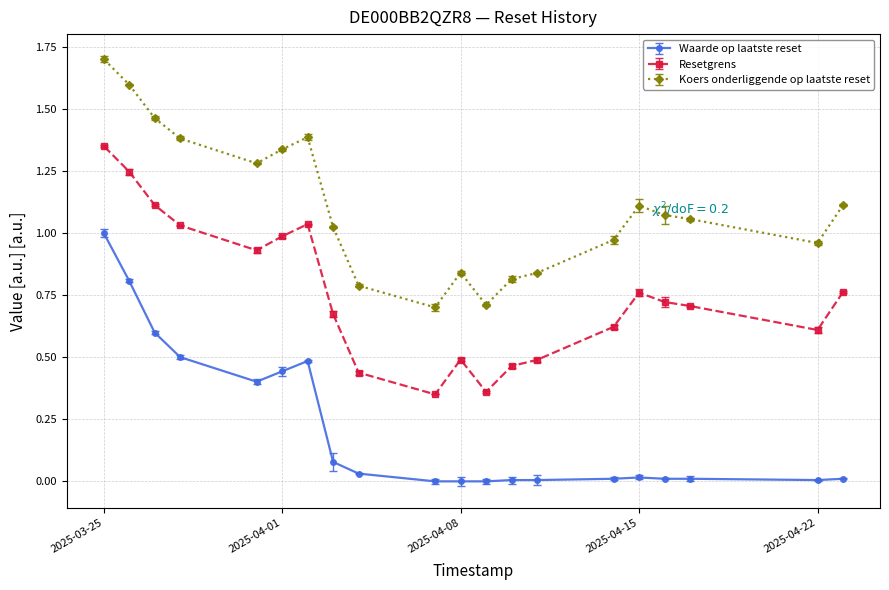

Is it true that Waarde op laatste reset equals 0.0 at 2025-04-10?

False